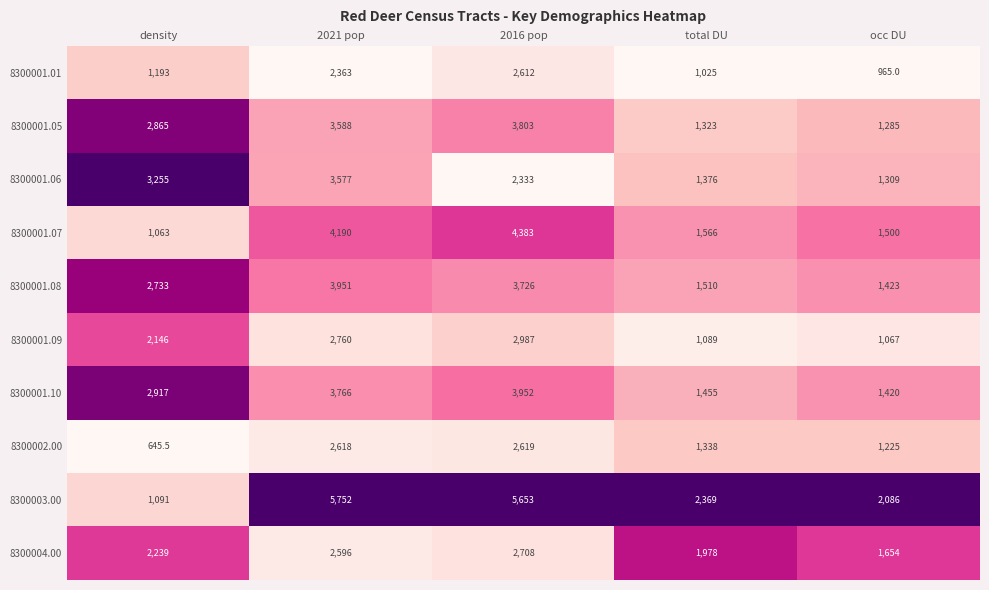

What is the difference between the second highest and second lowest values in the 8300001.08 series?

2216.0